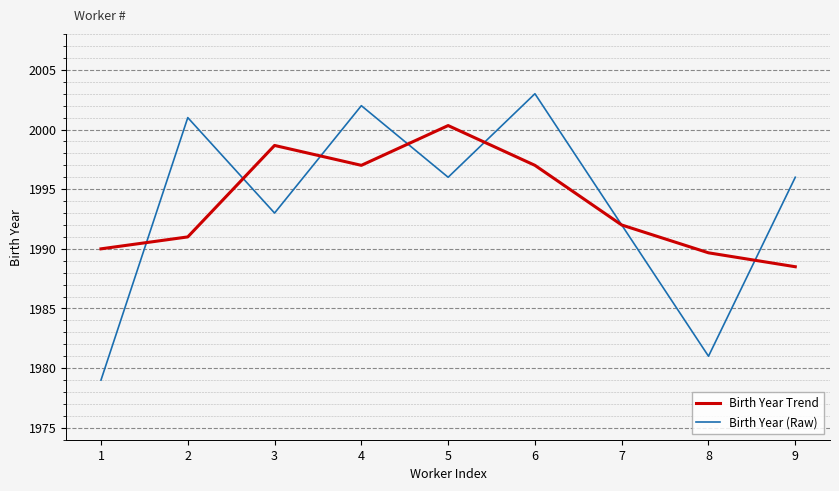

What is the highest value of the Birth Year (Raw) series?

2003.0